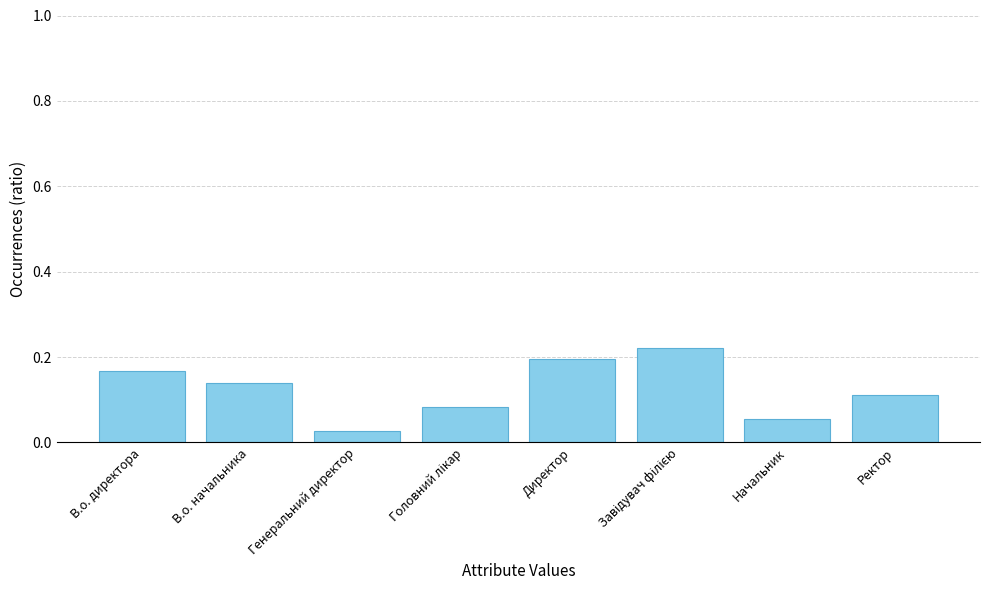

What position from the right is Генеральний директор?

6